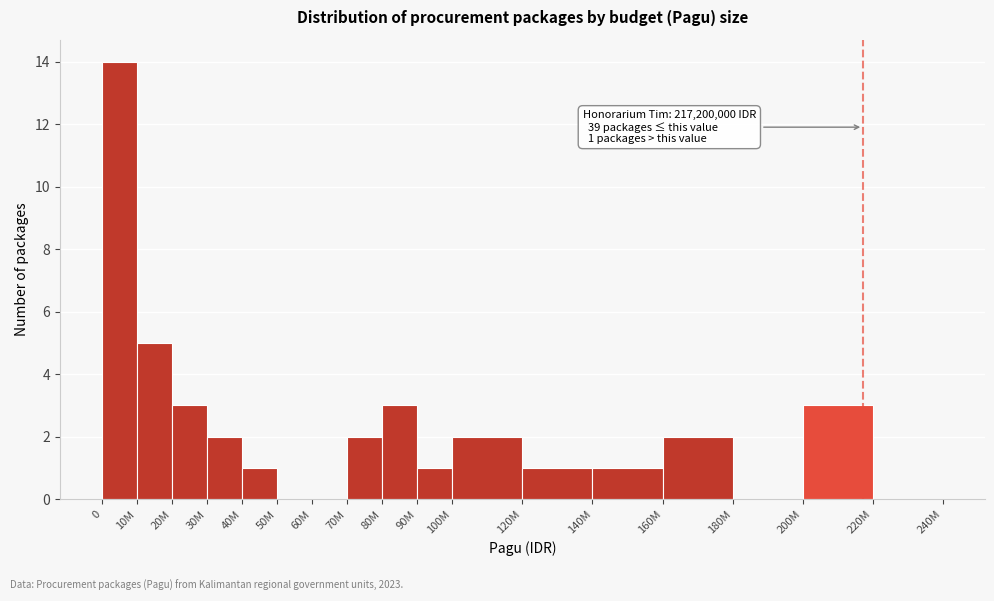

Reading right to left, list all the values displayed in this chart.

220M=0	200M=3	180M=0	160M=2	140M=1	120M=1	100M=2	90M=1	80M=3	70M=2	60M=0	50M=0	40M=1	30M=2	20M=3	10M=5	0=14